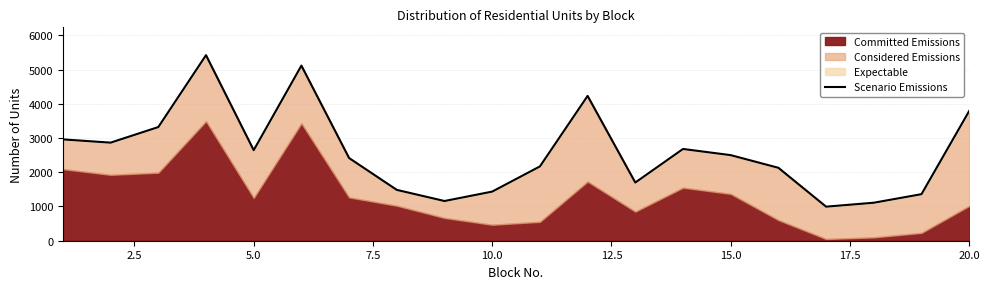

How many lines are shown in the chart?

1